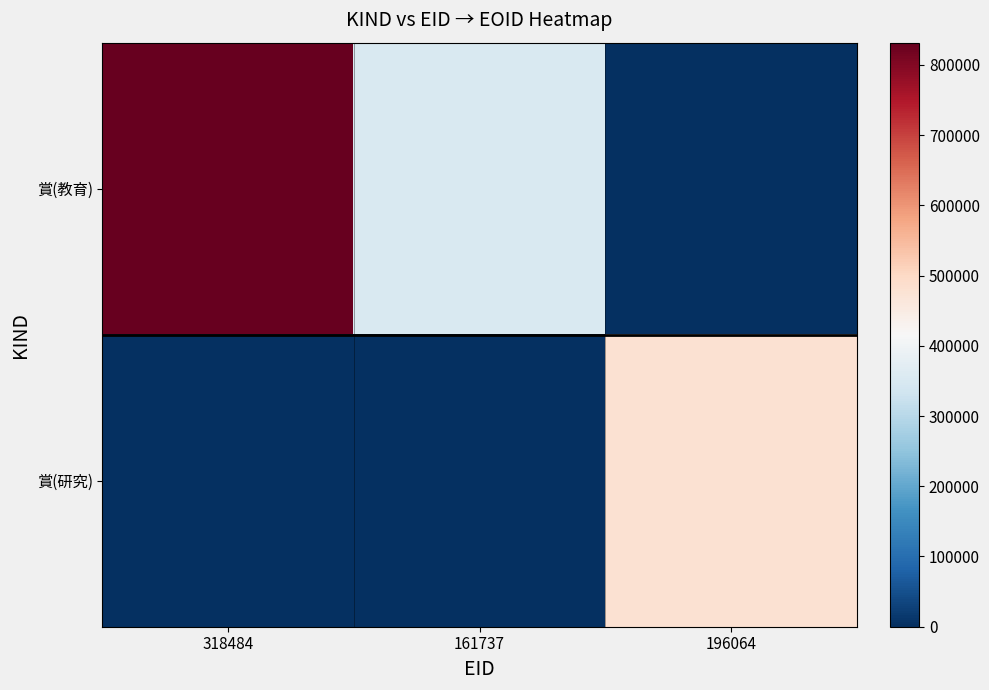

How many data points does each series have?

3